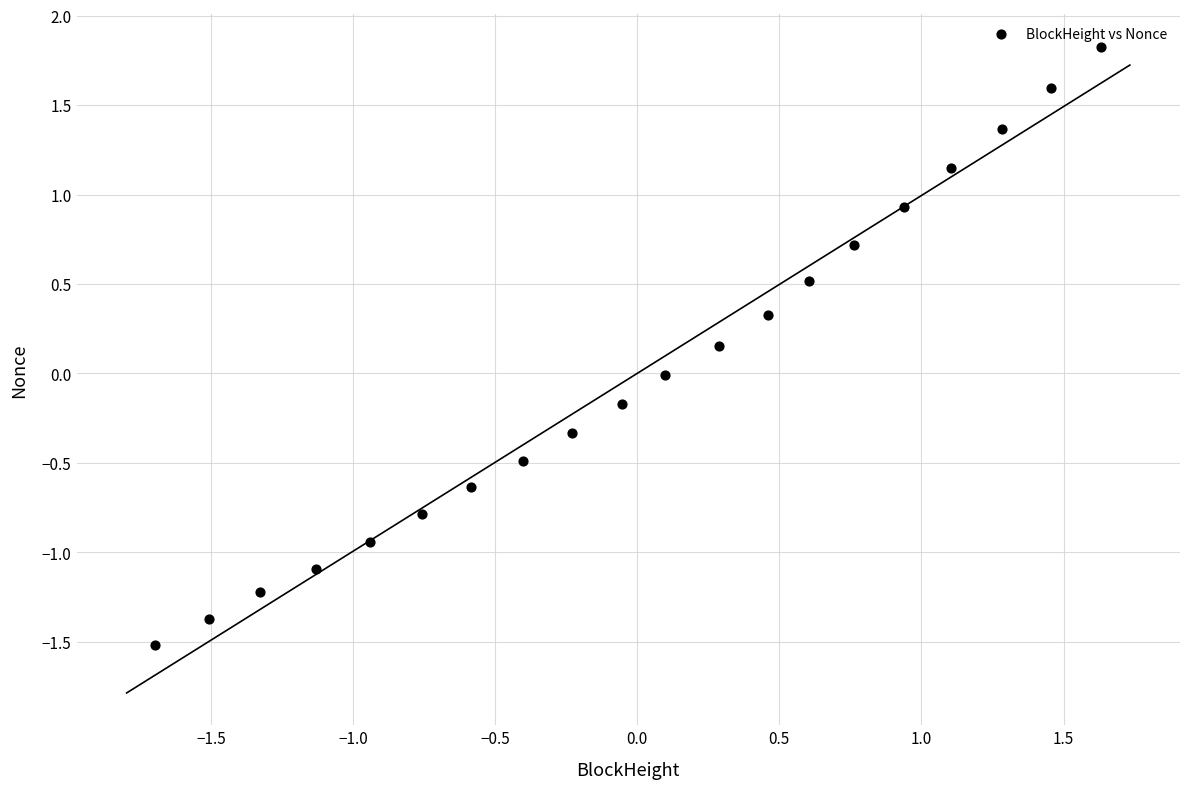

What is the range of X values (max minus min)?

3.3